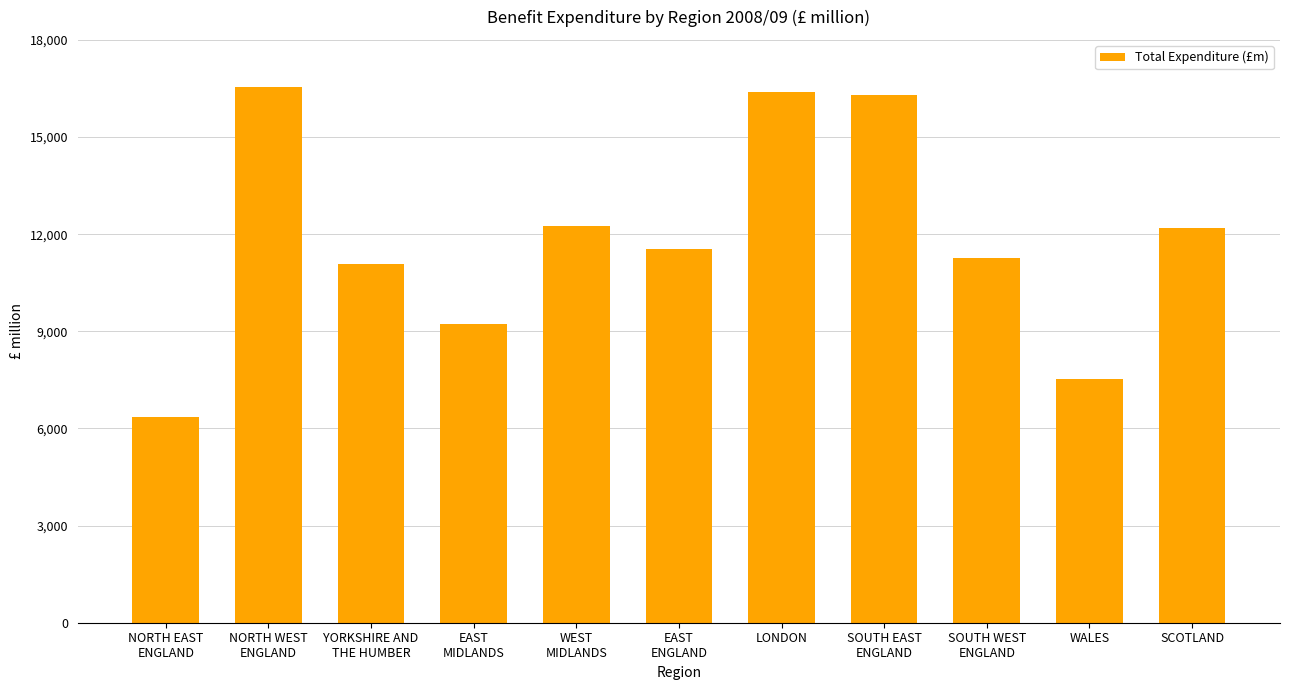

What is the maximum value shown in the chart?

16541.6